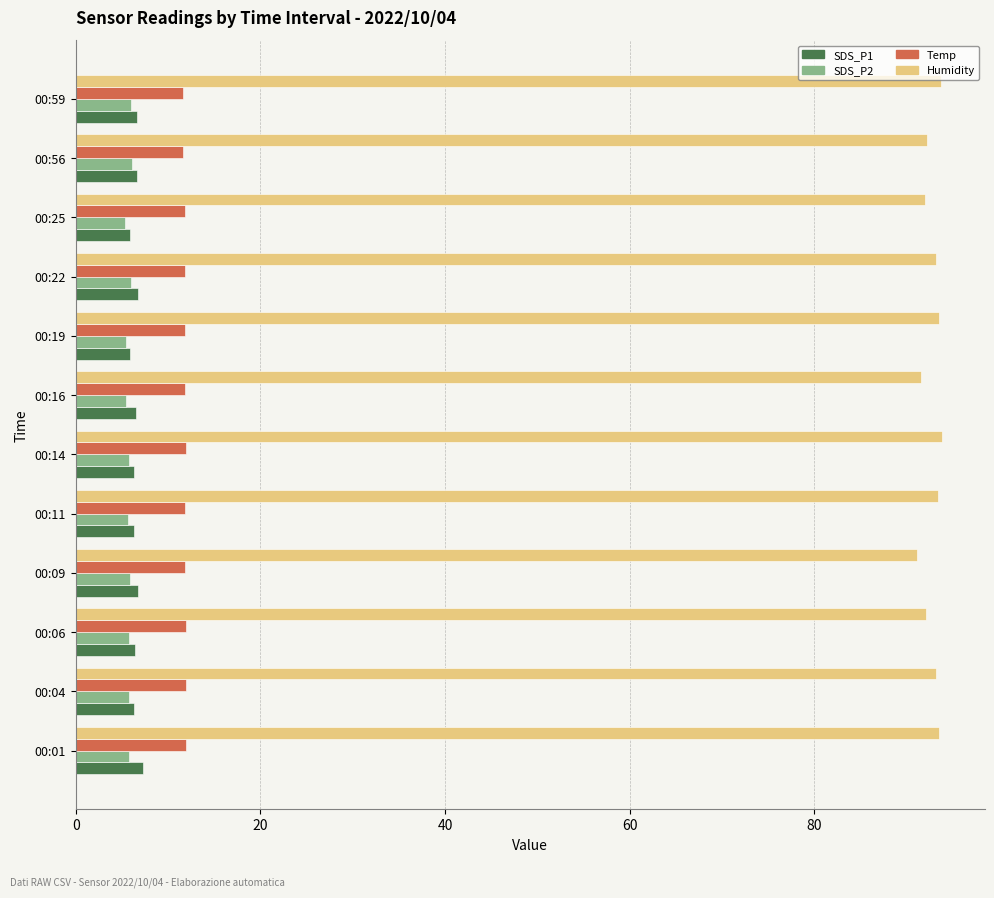

The Temp series shows 16.4 at 00:04. True or false?

False